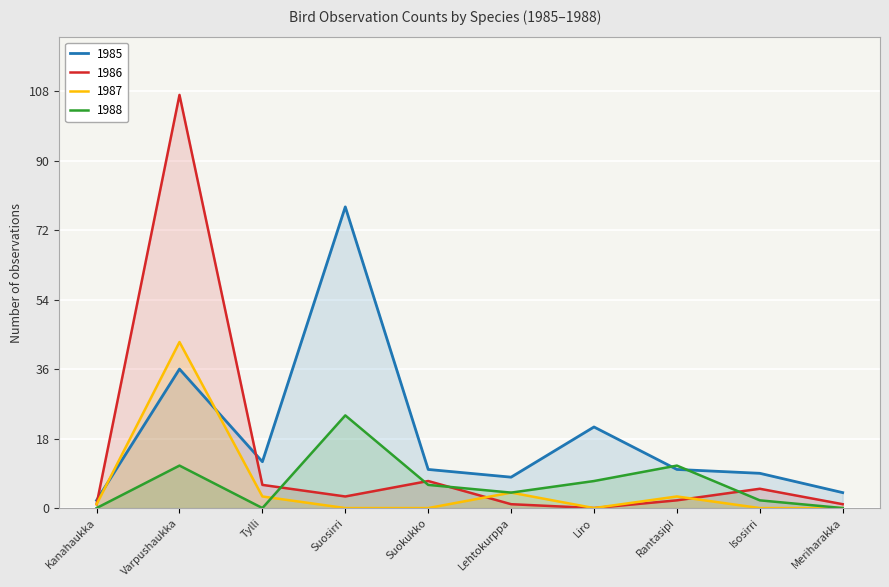

What is the sum of the 1986 values at Isosirri and Suokukko?

12